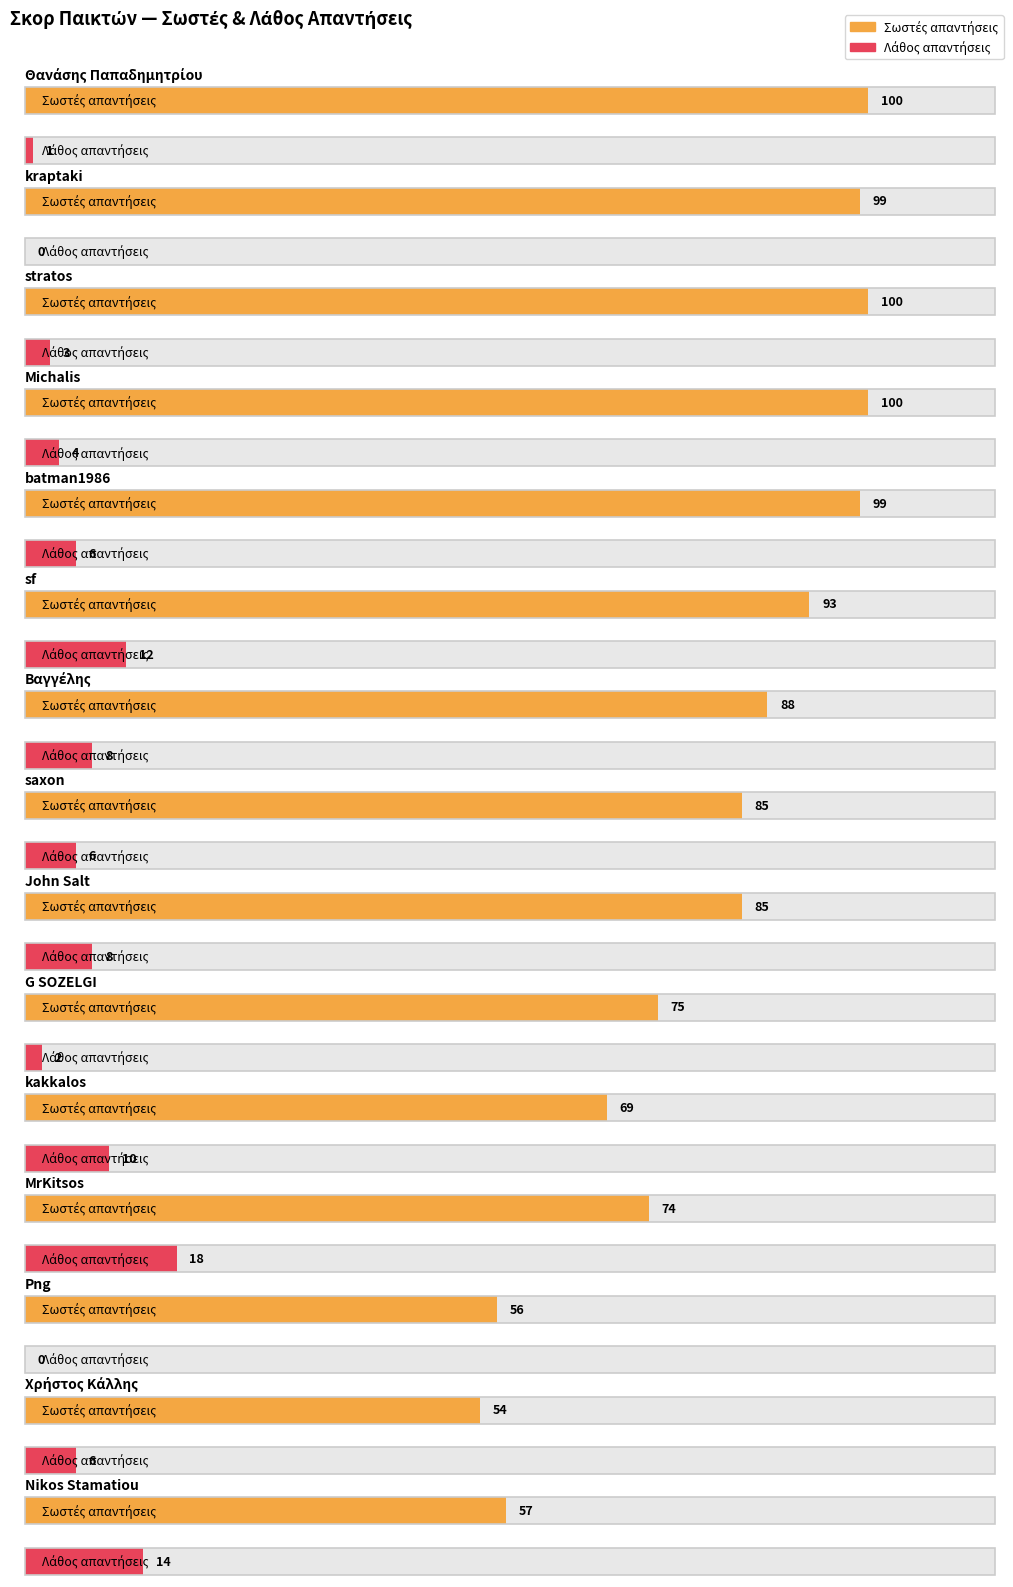

At Βαγγέλης, list the series in order from smallest to largest.

Λάθος απαντήσεις, Σωστές απαντήσεις